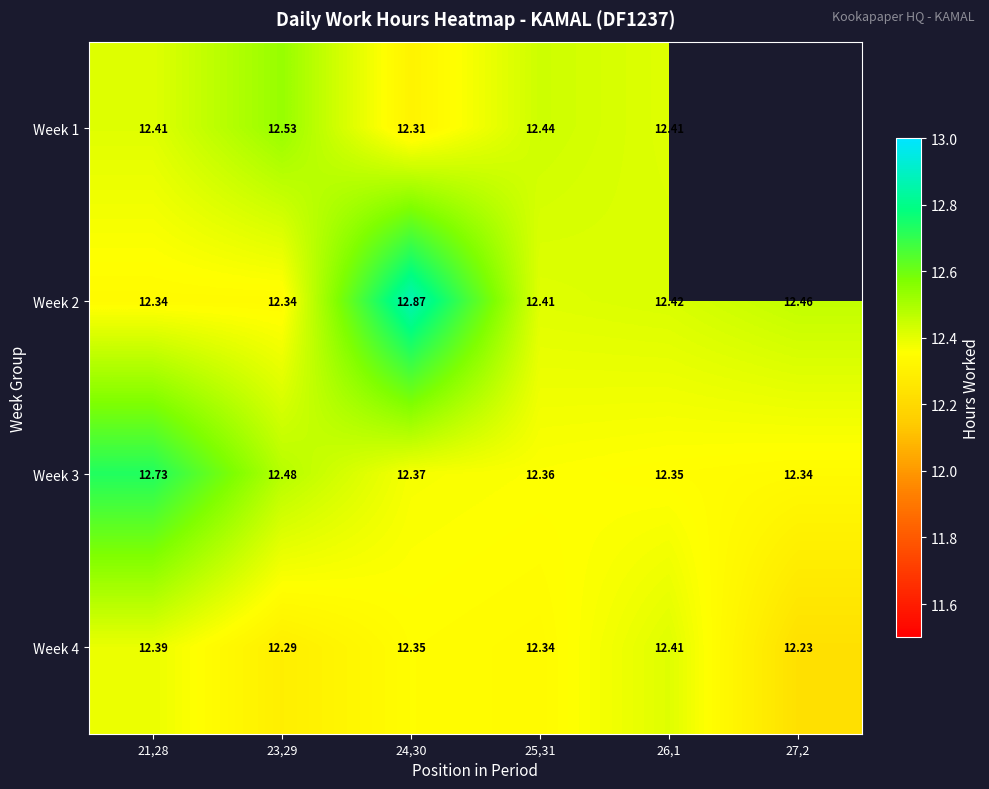

Is the value of Week 4 at 27,2 greater than the value of Week 1 at 25,31?

No